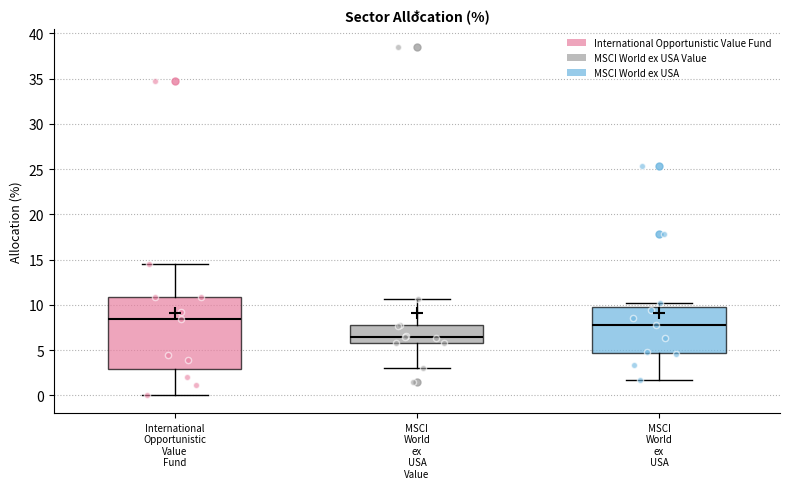

Which box's median line is the highest?

International Opportunistic Value Fund